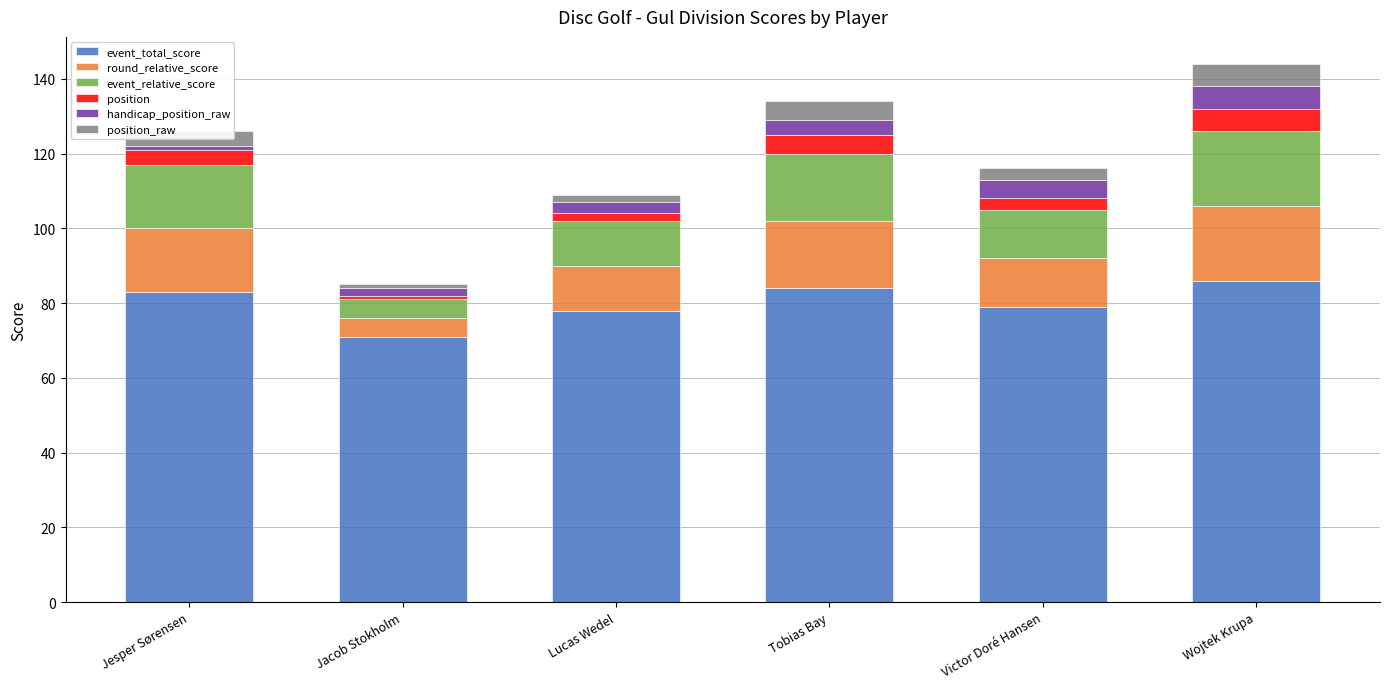

True or false: event_total_score has a value of 53 at Jesper Sørensen.

False